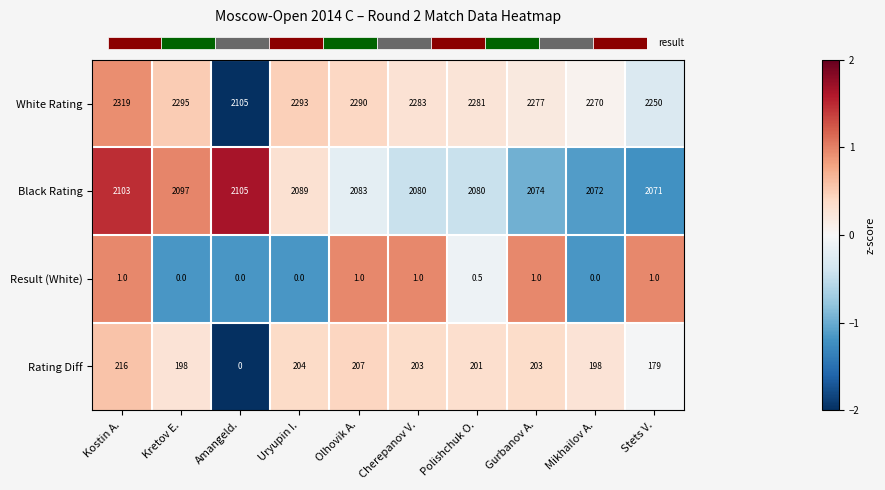

What is the spread (max minus min) of values at Uryupin I.?

1.6